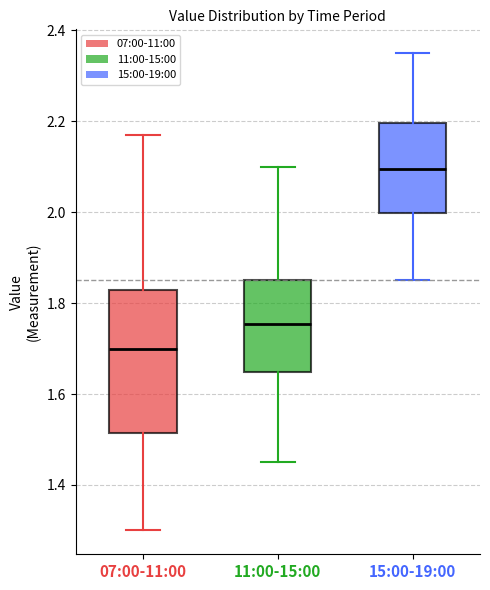

Comparing the boxes themselves (not the whiskers), which one is the tallest?

07:00-11:00